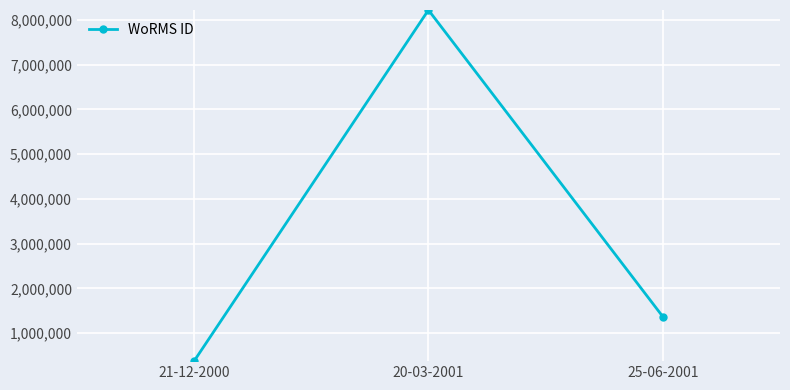

What is the sum of all values?

9967865